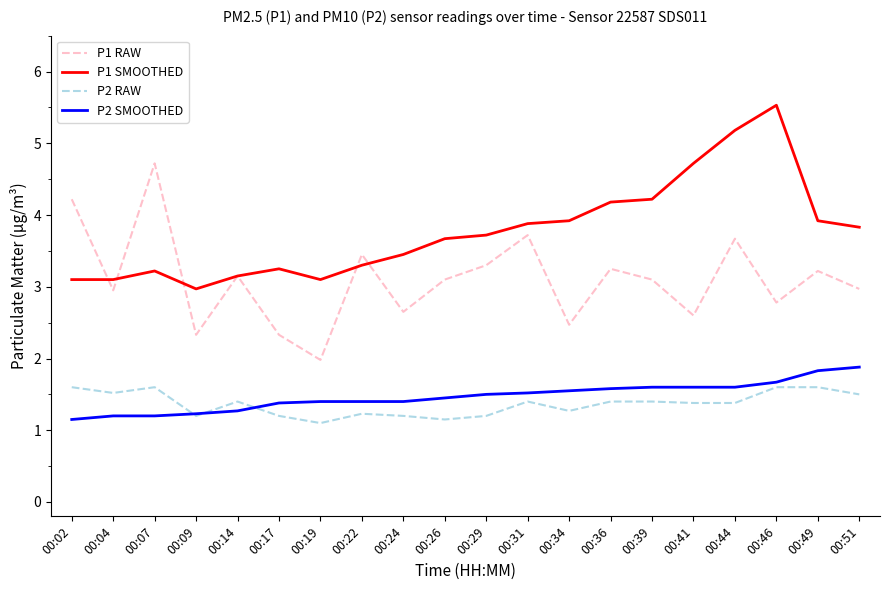

What are all the series names shown in the legend?

P1 RAW, P1 SMOOTHED, P2 RAW, P2 SMOOTHED